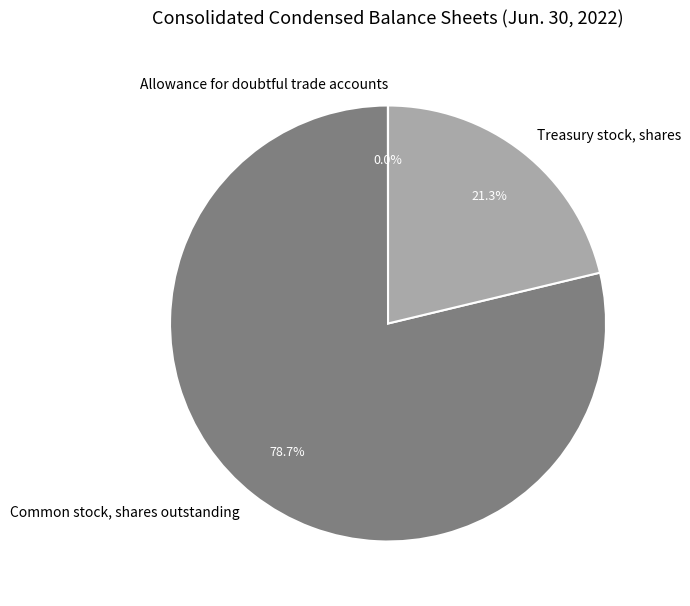

Which has a higher value, Treasury stock, shares or Common stock, shares outstanding?

Common stock, shares outstanding